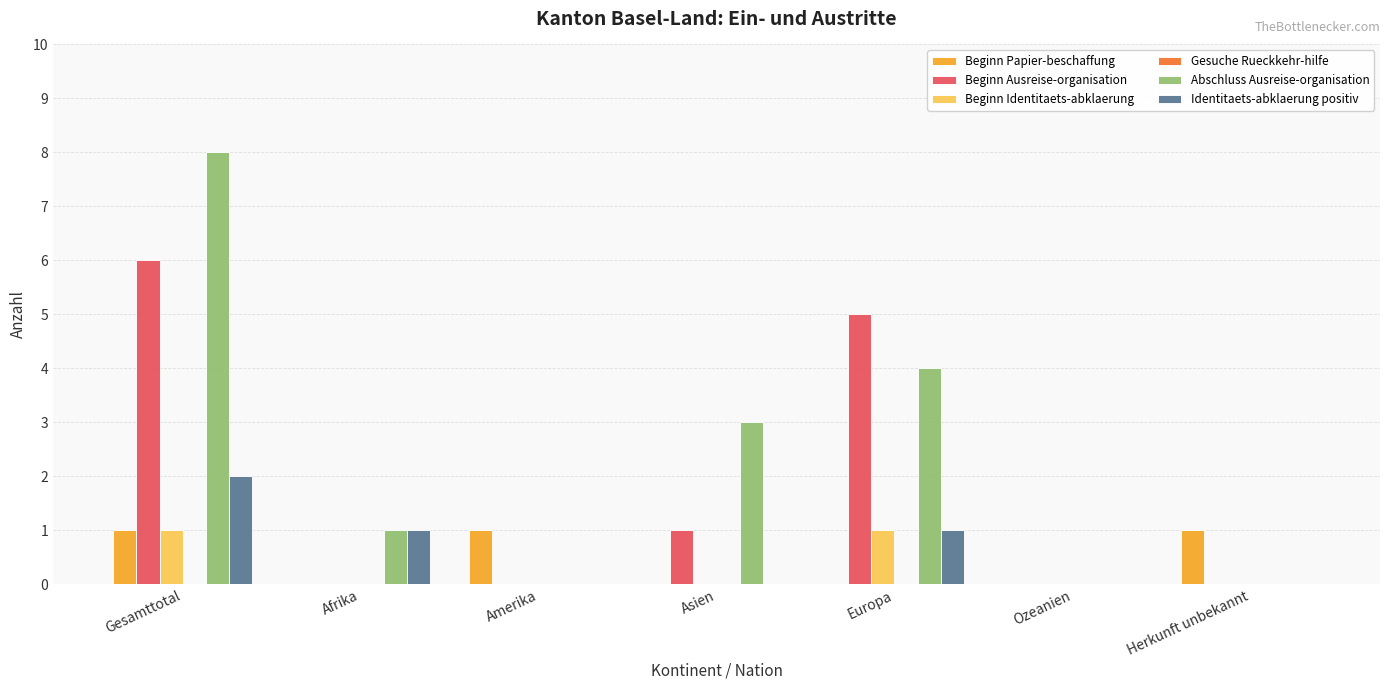

At which category is the sum across all series the highest?

Gesamttotal